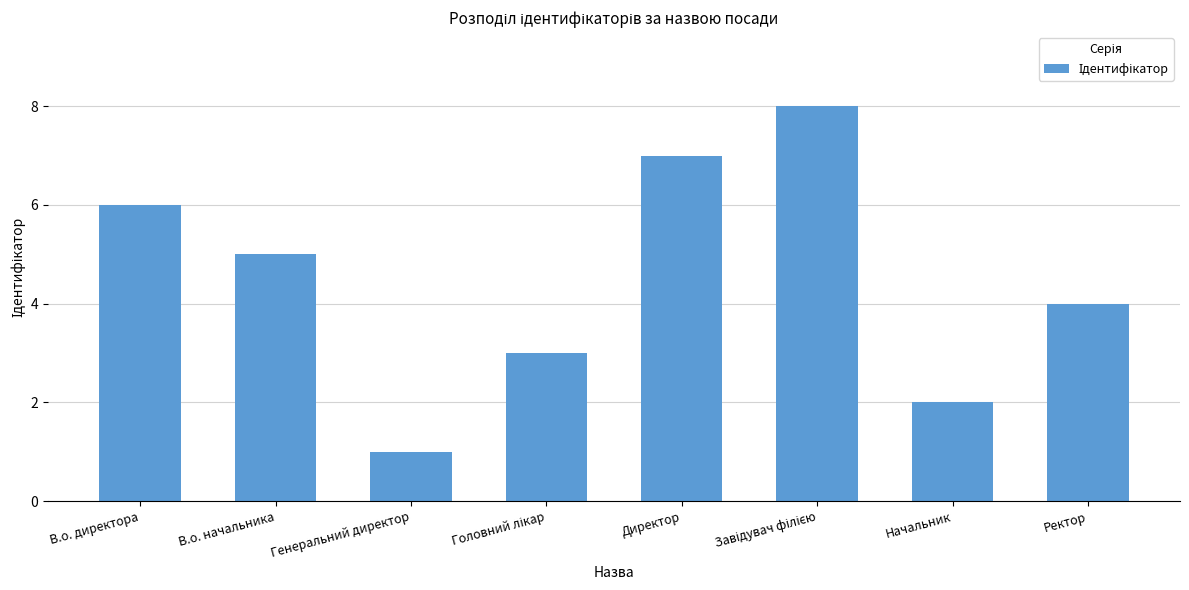

What position from the right is Директор?

4